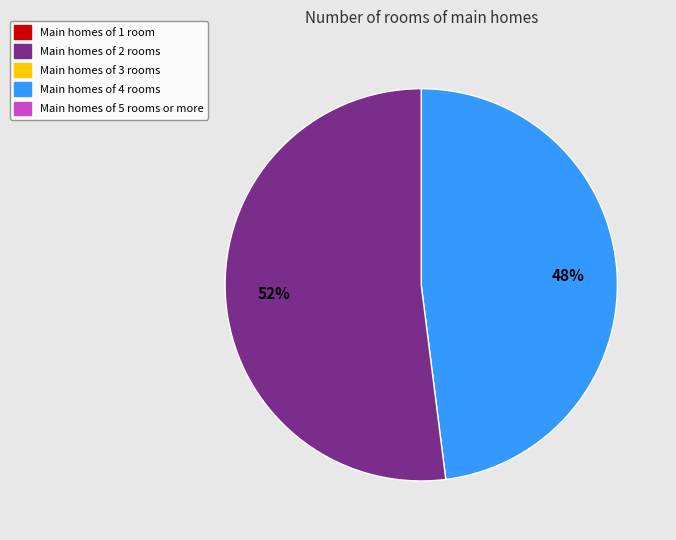

Is there a majority slice in this chart?

Yes